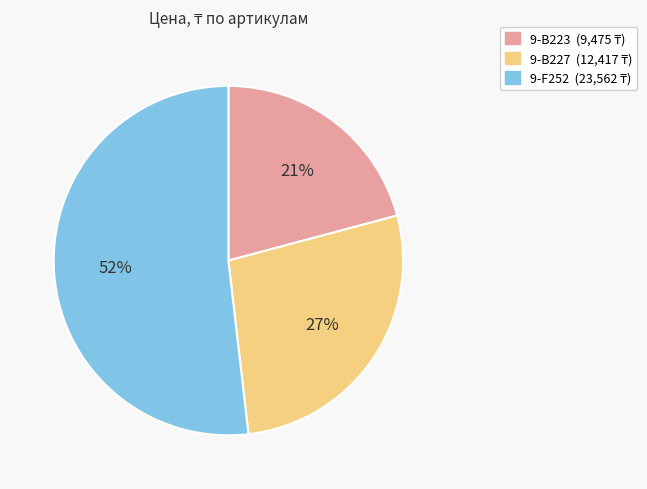

How many slices are in this pie chart?

3